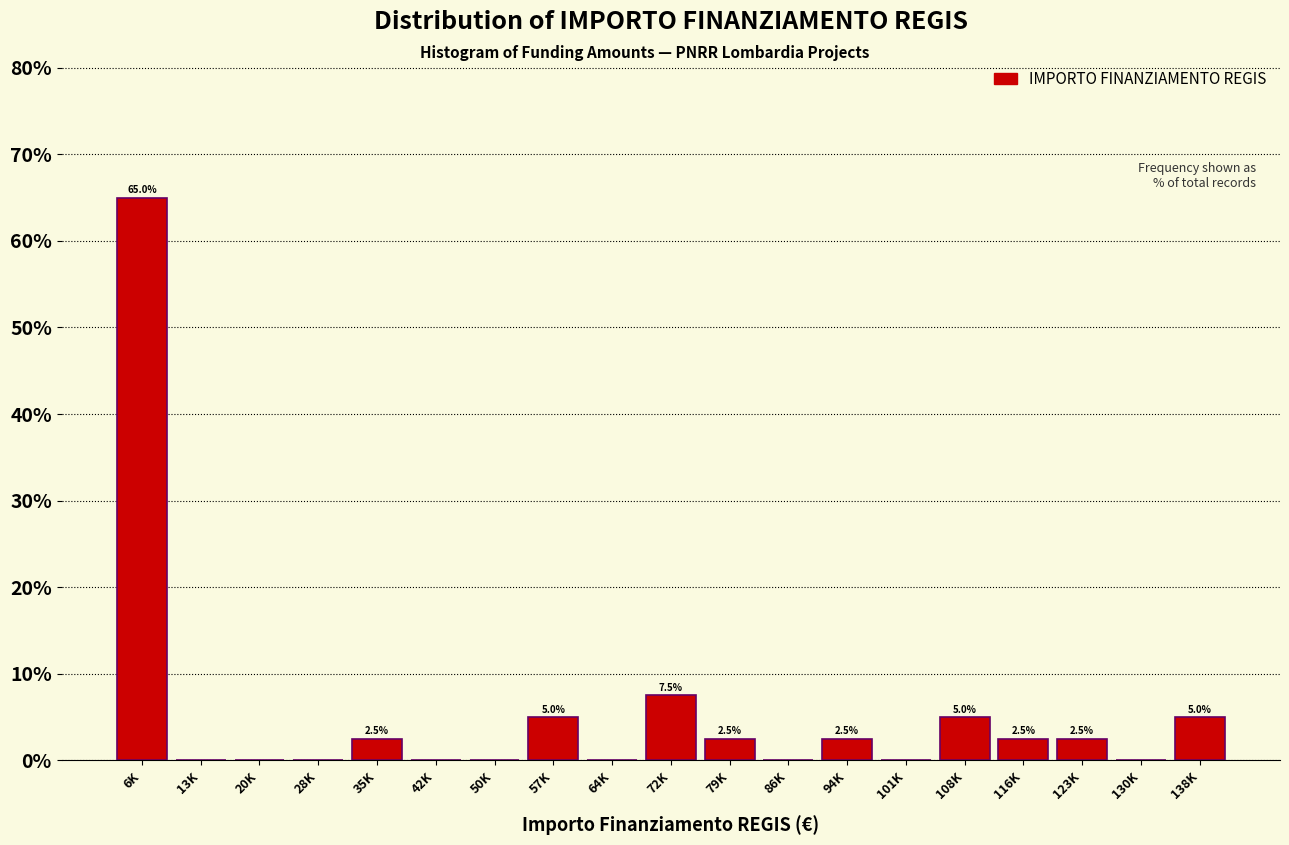

Reading right to left, transcribe all the data shown in this chart.

138K=5.0	130K=0.0	123K=2.5	116K=2.5	108K=5.0	101K=0.0	94K=2.5	86K=0.0	79K=2.5	72K=7.5	64K=0.0	57K=5.0	50K=0.0	42K=0.0	35K=2.5	28K=0.0	20K=0.0	13K=0.0	6K=65.0